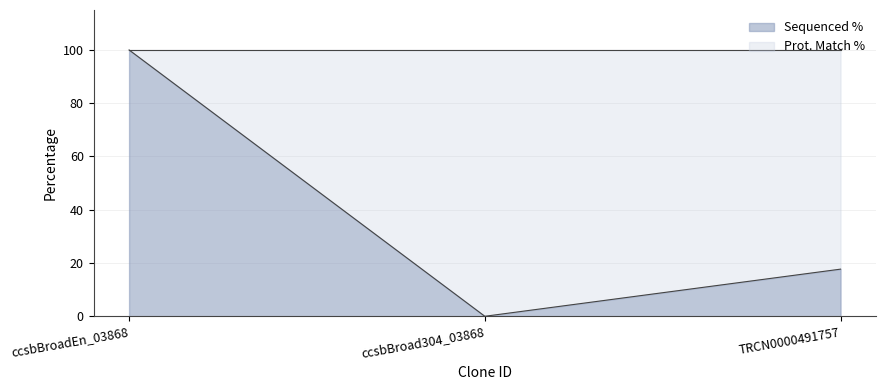

Which category has the highest value across all series?

ccsbBroadEn_03868